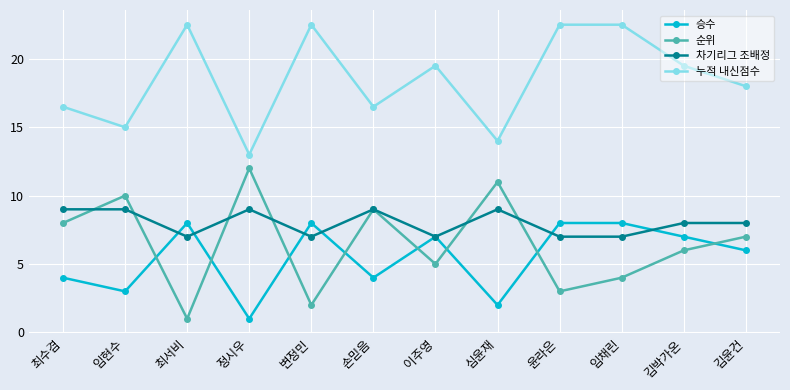

What is the spread (max minus min) of values at 변정민?

20.5